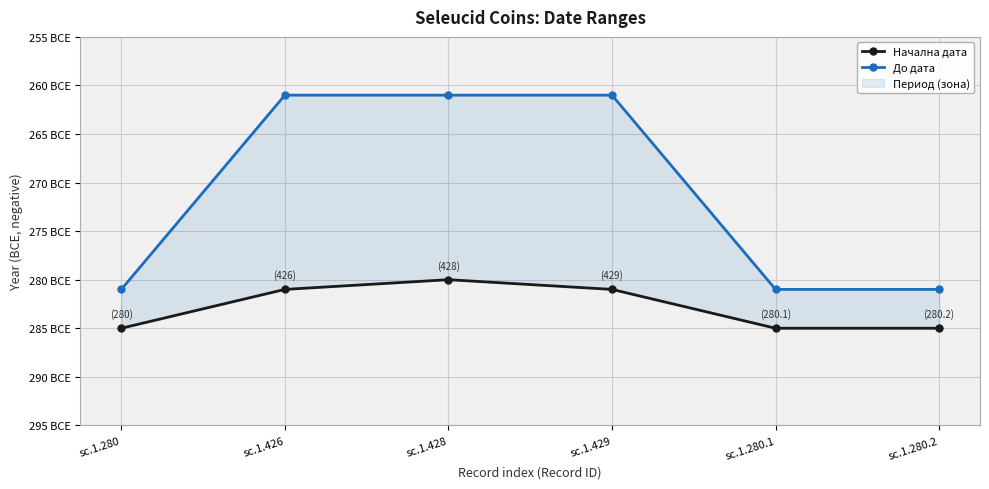

How many distinct data groups are displayed?

2